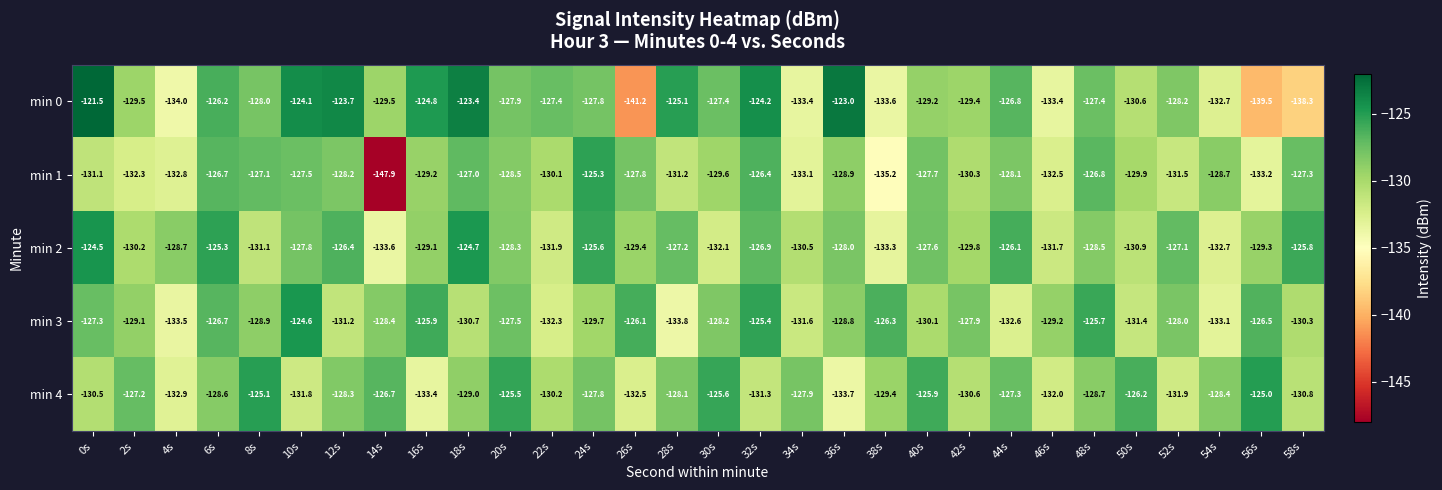

Count the number of categories in the chart.

30